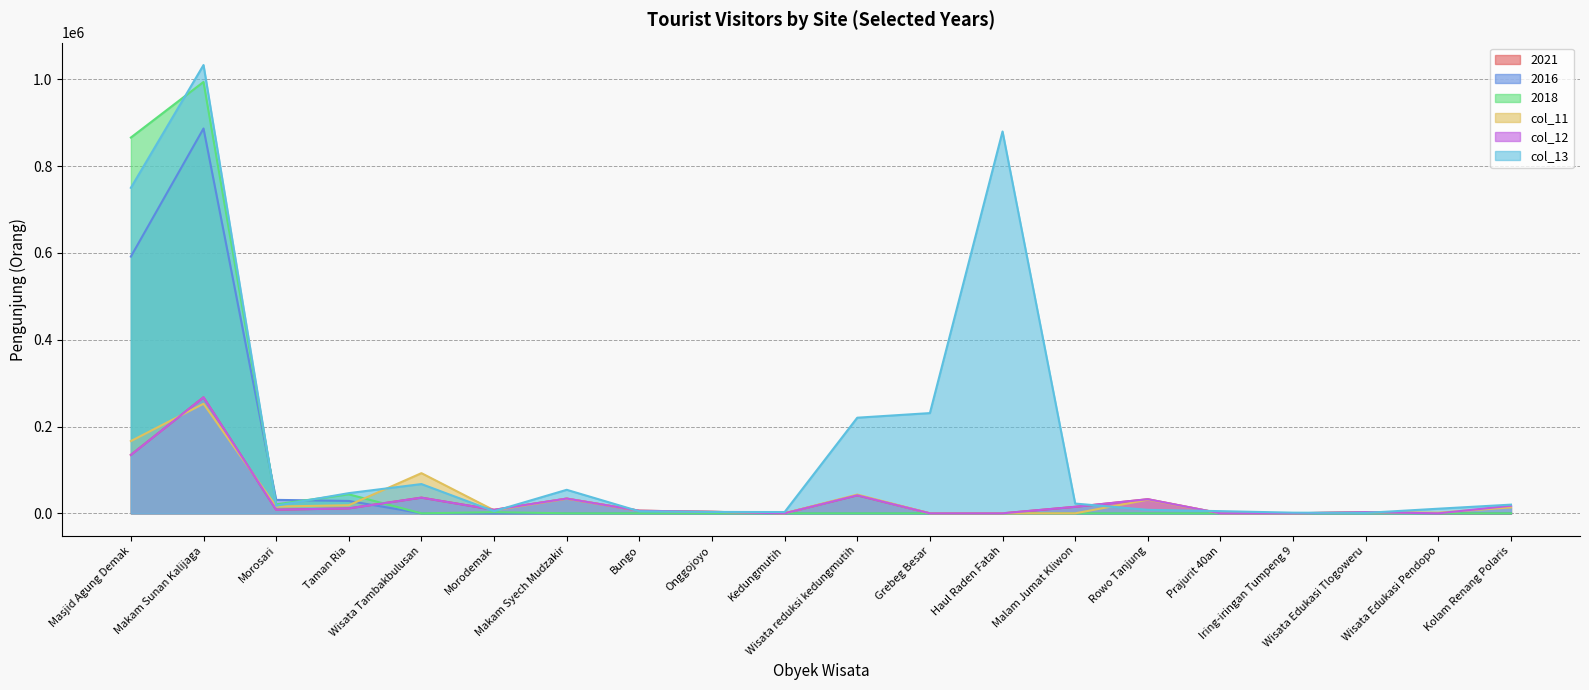

Is the value of 2016 at Prajurit 40an greater than the value of col_12 at Morodemak?

No